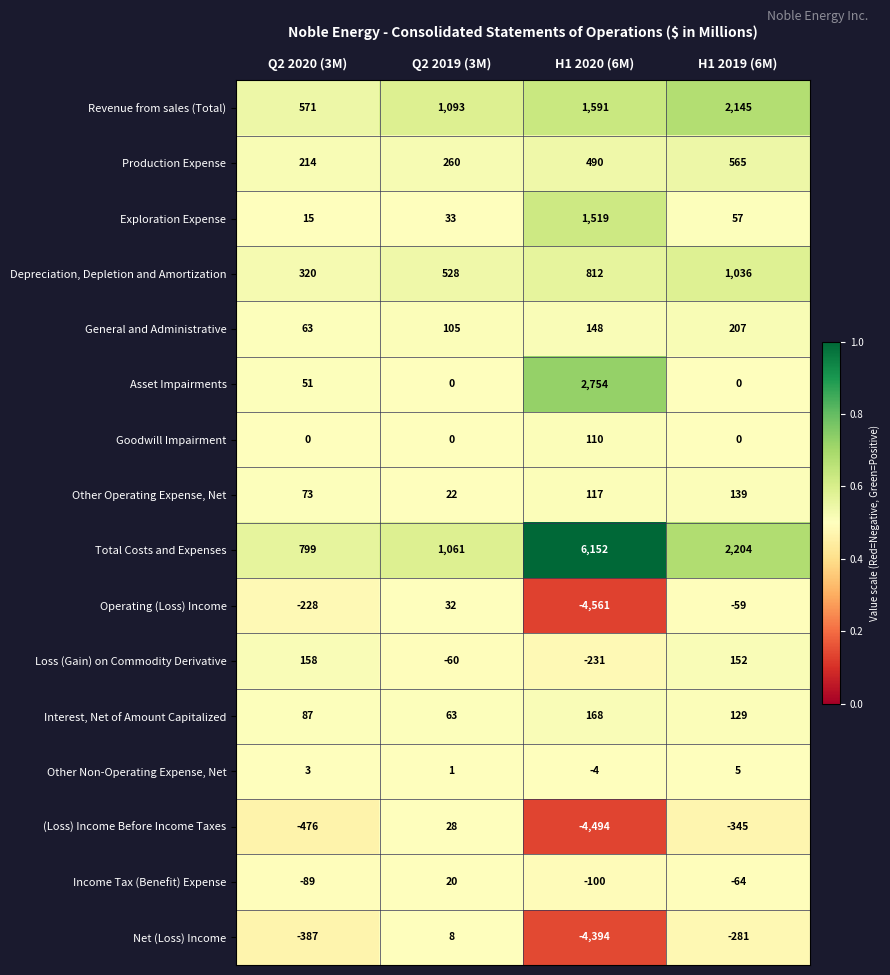

Between Q2 2020 (3M) and Q2 2019 (3M), which series saw the biggest shift?

Revenue from sales (Total)